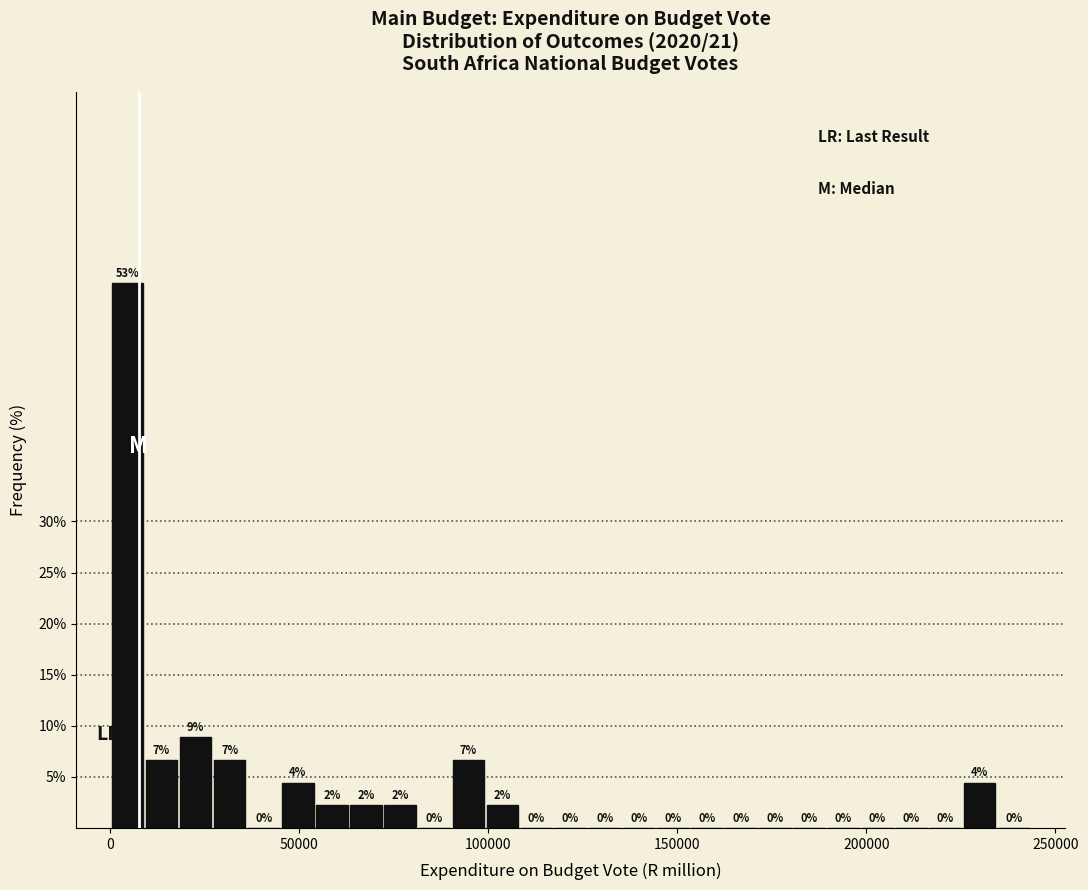

Read against the x-axis, roughly where is the centre of the tallest bar?

5000